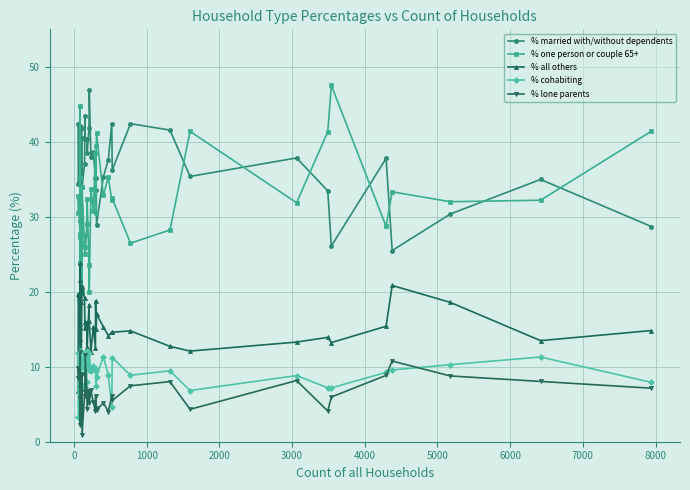

True or false: % lone parents and % married with/without dependents cross at least once.

False